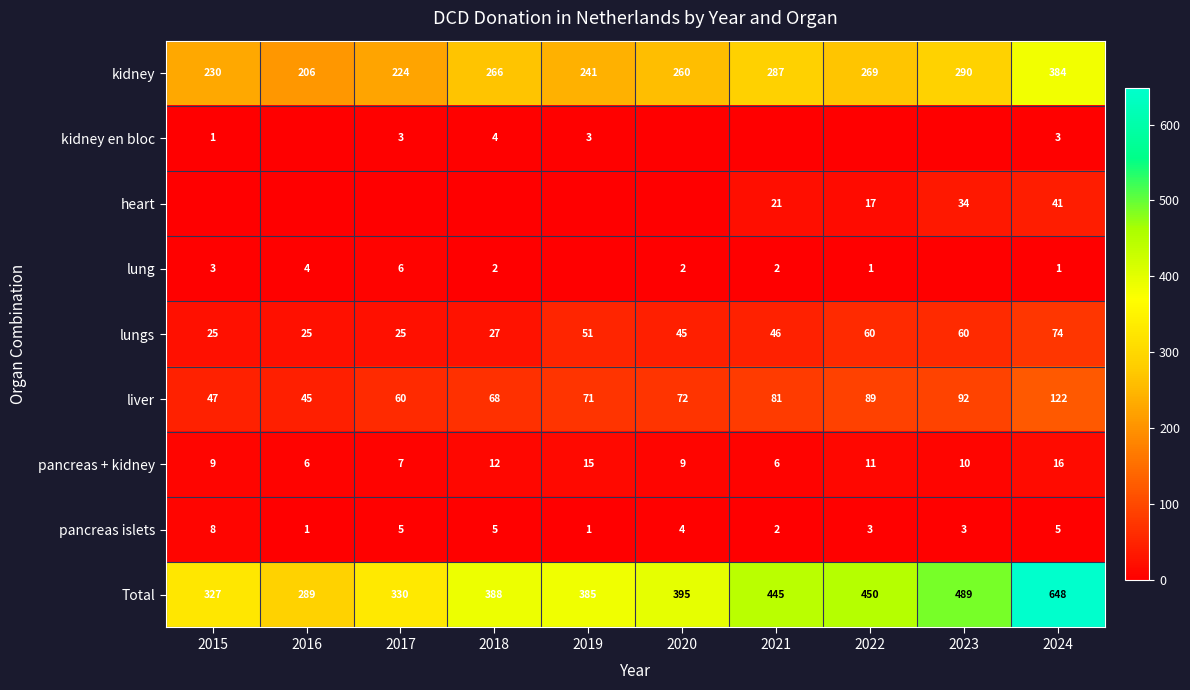

What is the spread (max minus min) of values at 2018?

388